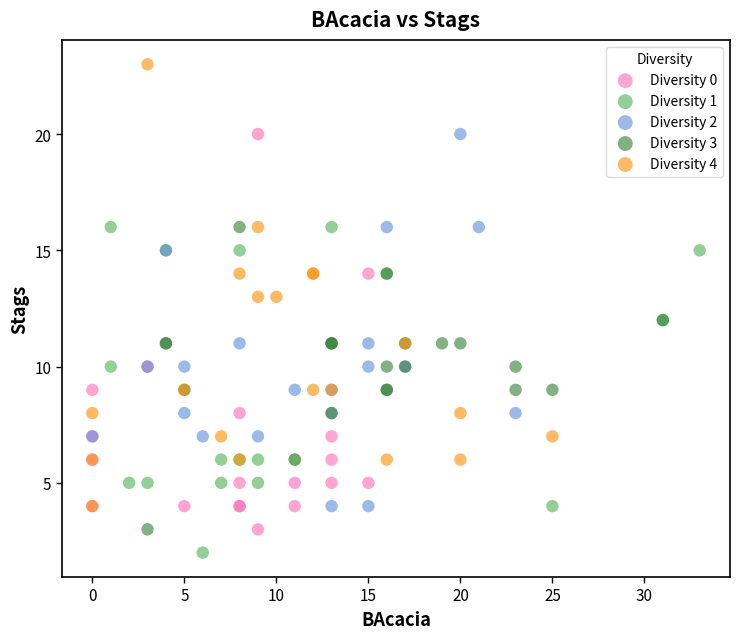

Which series has the widest spread of Y values?

Diversity 4